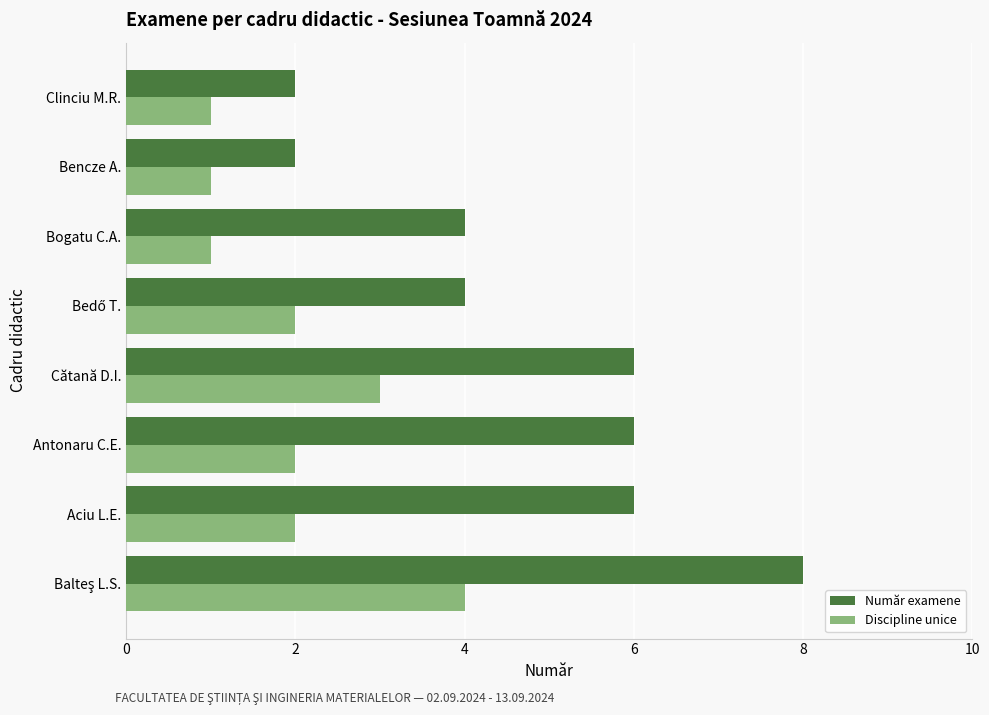

What is the difference between the maximum and minimum values in the Discipline unice series?

3